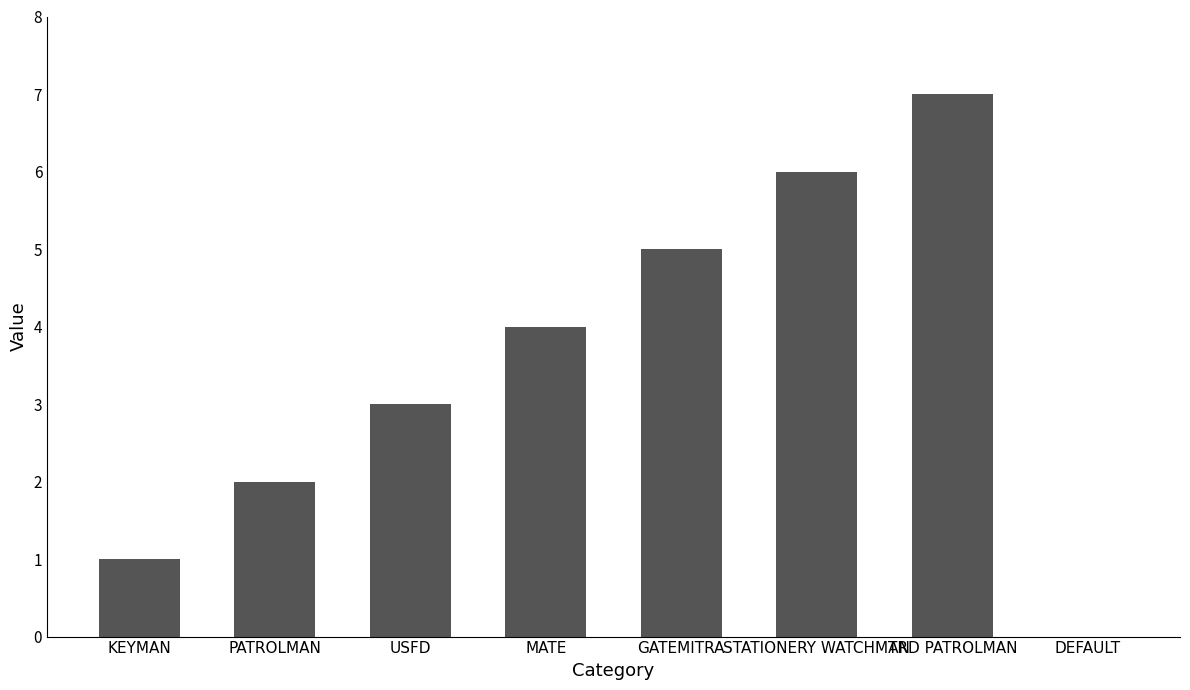

Which label corresponds to the largest value in the chart?

TRD PATROLMAN